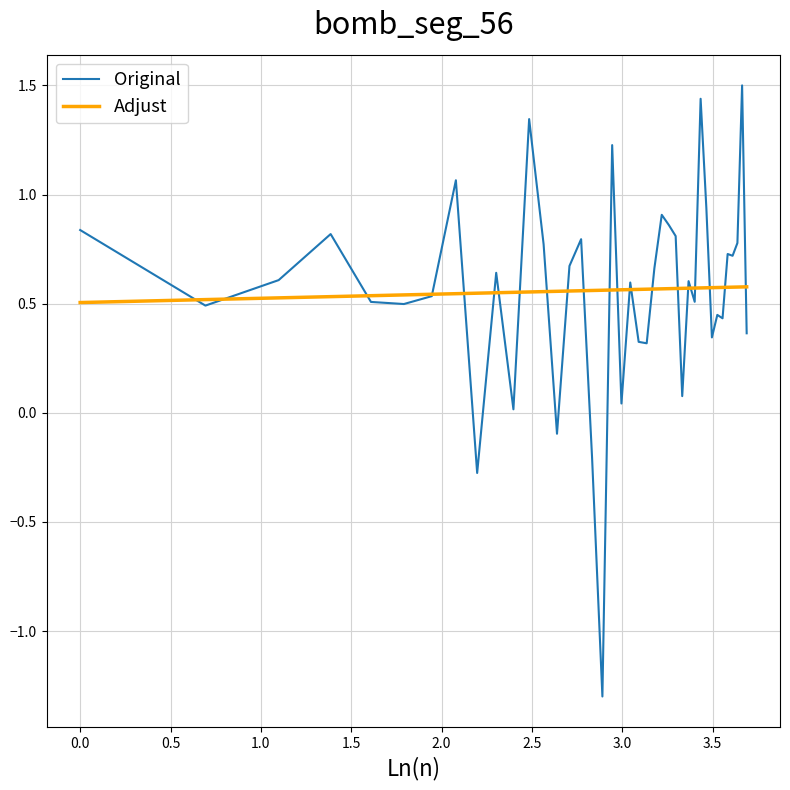

Rank the series by their maximum value, from highest to lowest.

Original, Adjust